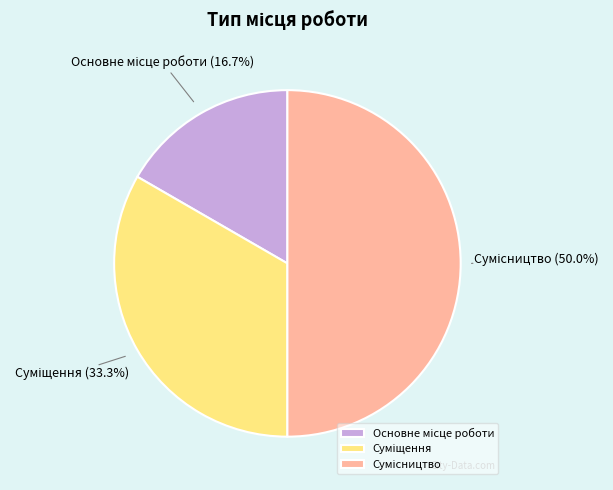

How many segments does this pie chart have?

3